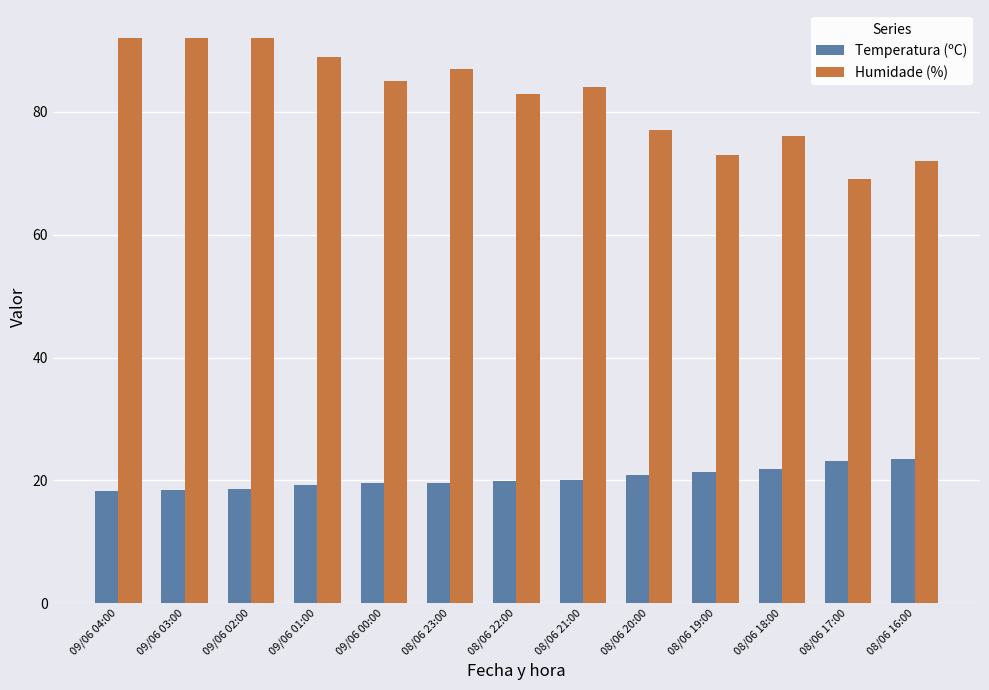

At how many categories does at least one series exceed 55?

13